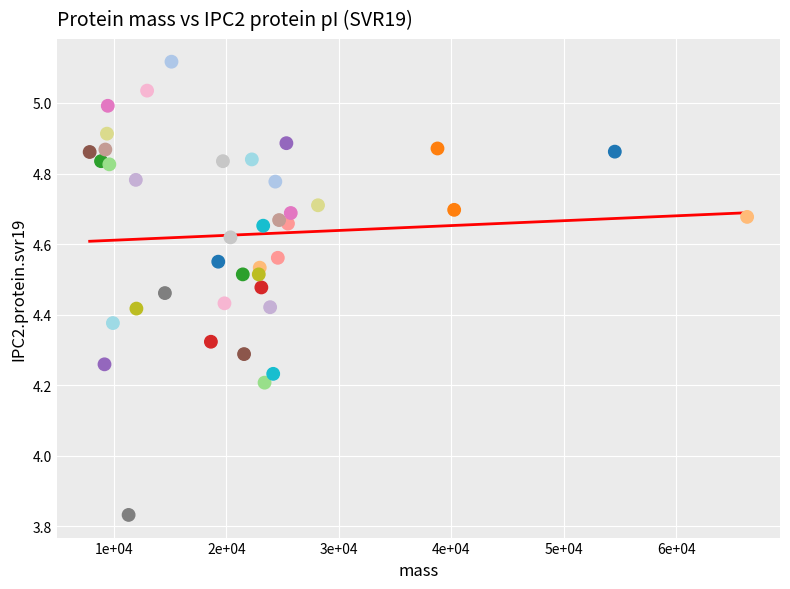

What is the range of Y values (max minus min)?

1.3